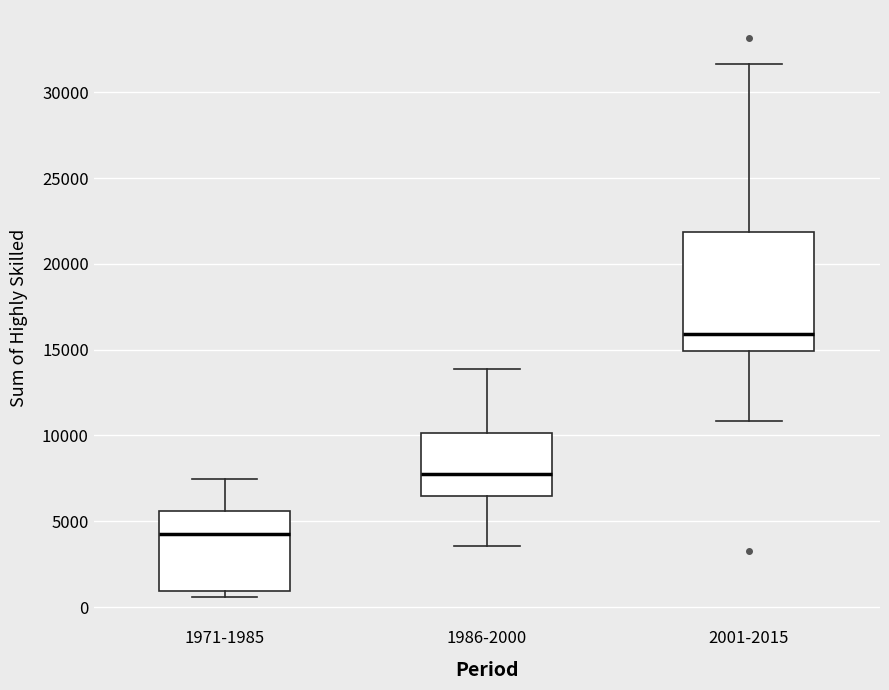

Reading left to right, read every box against the y-axis: the position of its median line, the range the box covers, and the ends of its whiskers. The values are not printed on the chart, so give them approximately, as read against the axis.

1971-1985: median 4500, box 1000 to 5500, whiskers 500 to 7500
1986-2000: median 8000, box 6500 to 10000, whiskers 3500 to 14000
2001-2015: median 16000, box 15000 to 22000, whiskers 11000 to 31500